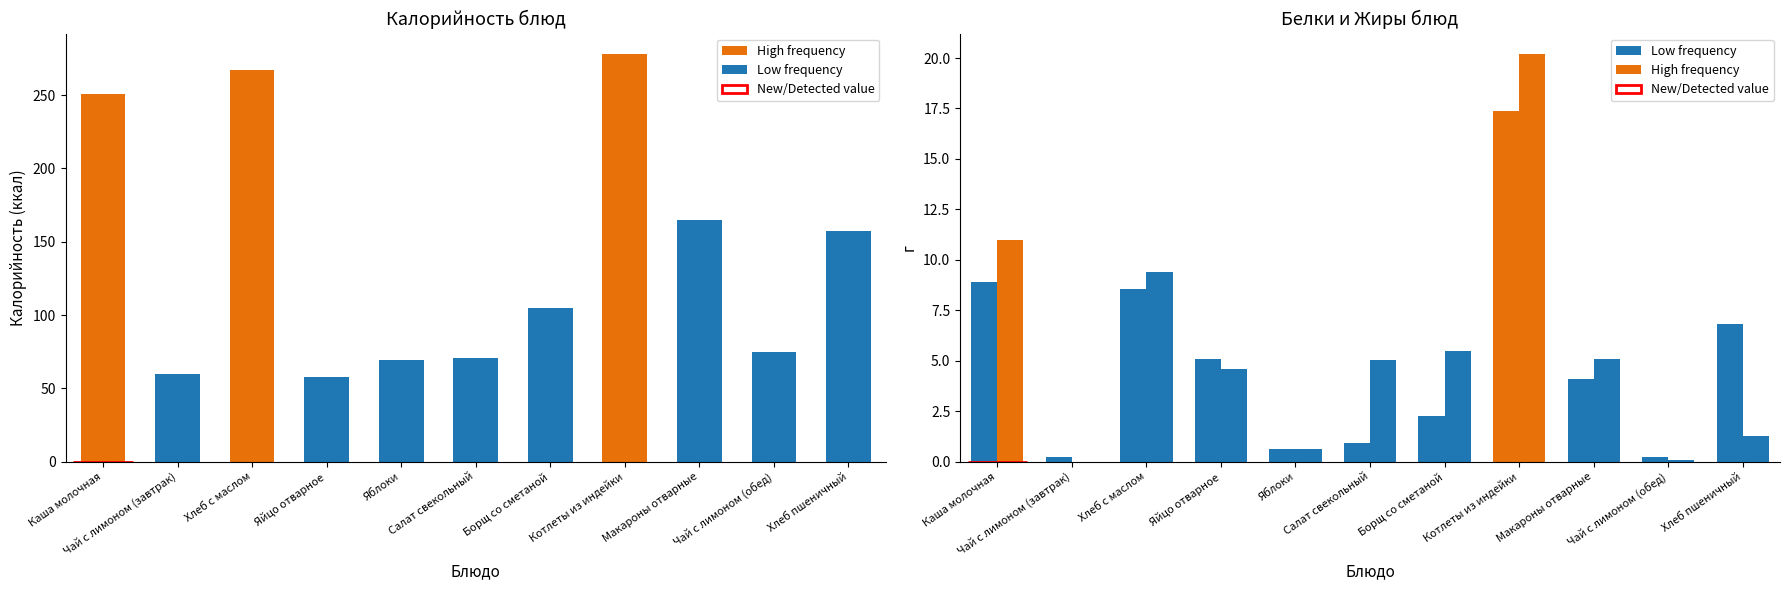

What is the difference between the maximum and minimum values in the Белки series?

17.1